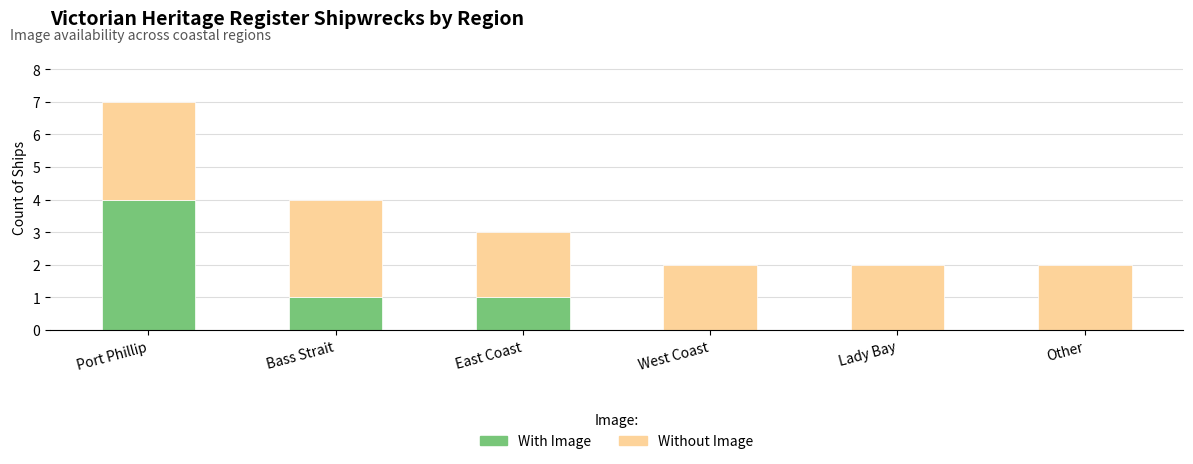

What is the maximum value for With Image?

4